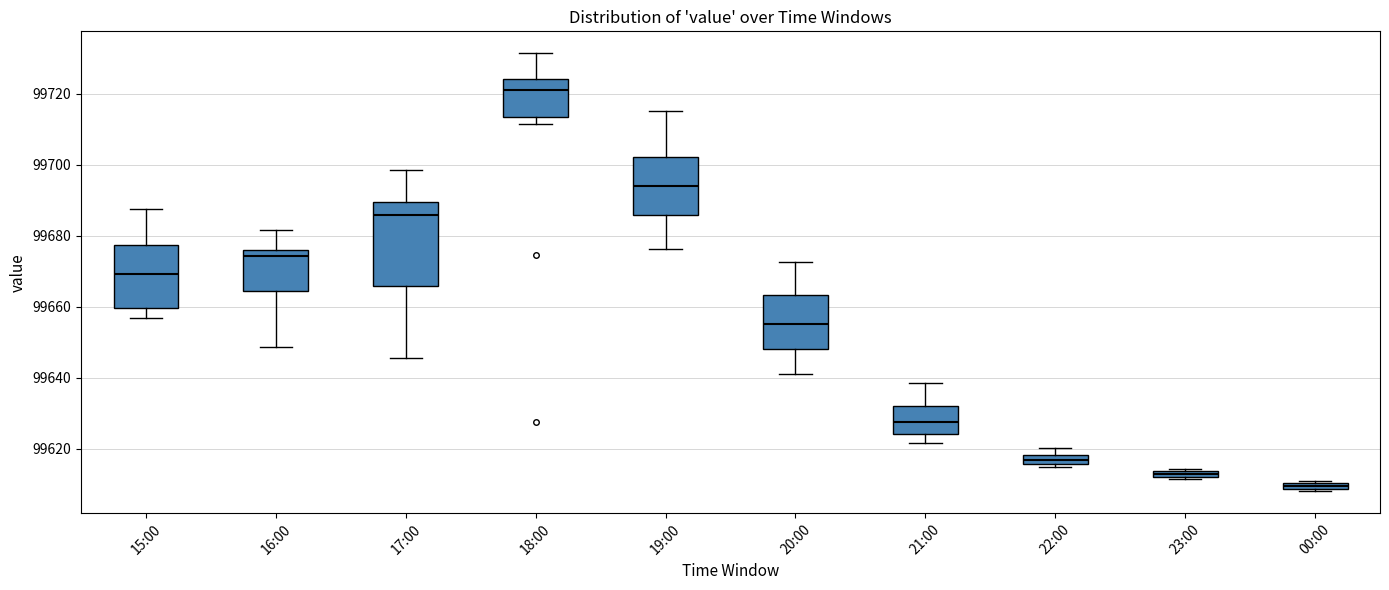

Comparing the boxes themselves (not the whiskers), which one is the tallest?

17:00